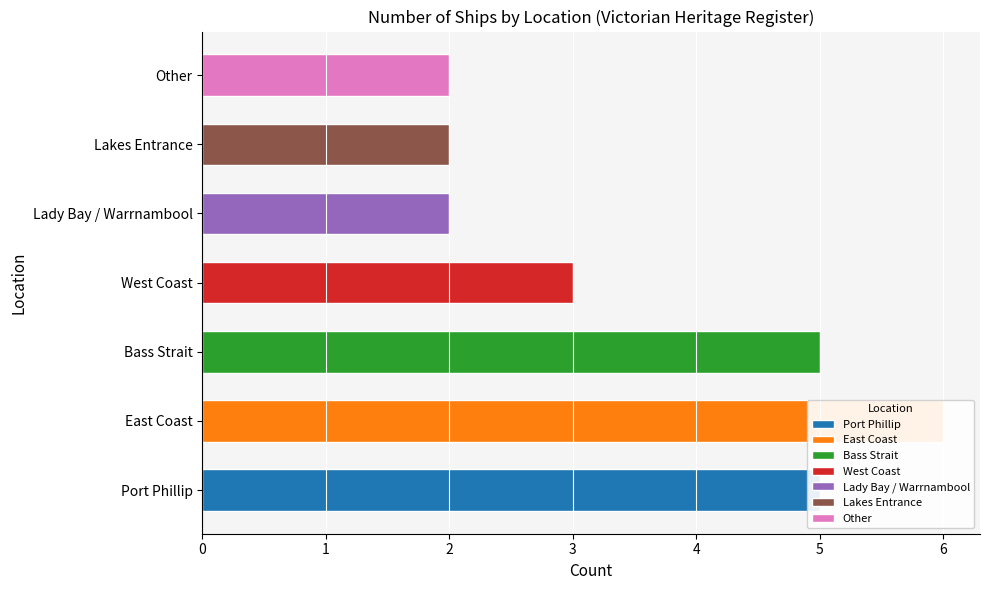

Reading right to left, what are all the values shown in this chart?

Other=2	Lakes Entrance=2	Lady Bay / Warrnambool=2	West Coast=3	Bass Strait=5	East Coast=6	Port Phillip=5